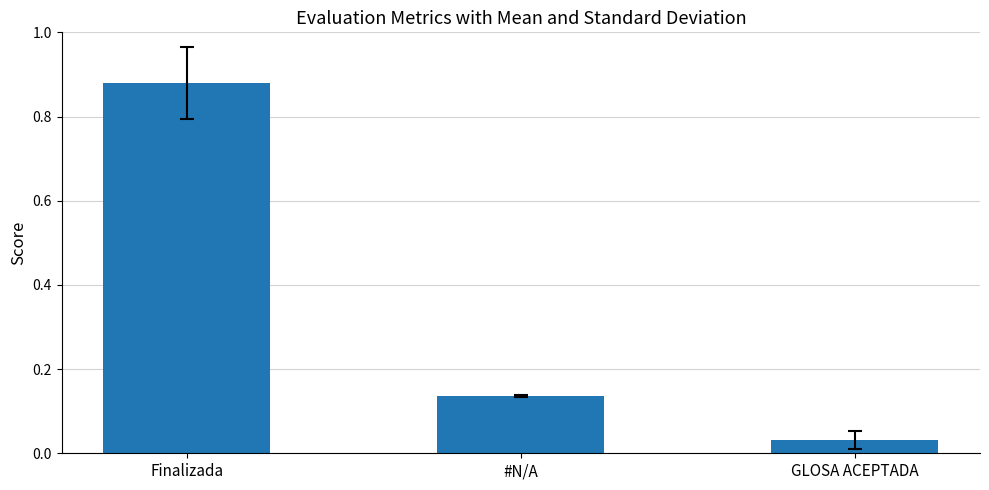

Are the bars horizontal?

No